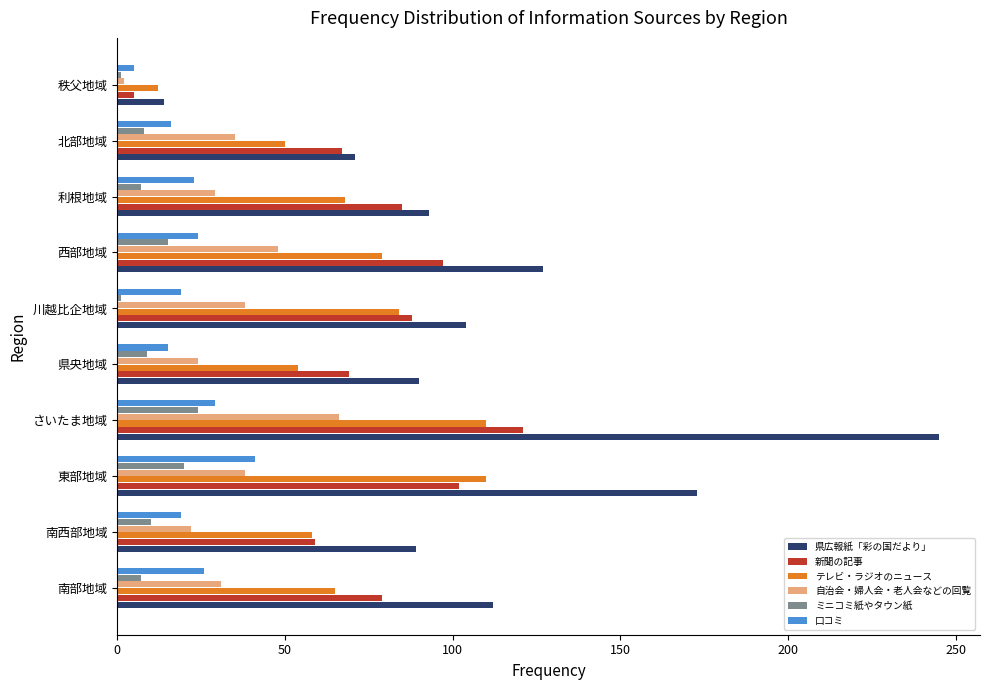

Which series has the largest total across all categories?

県広報紙「彩の国だより」